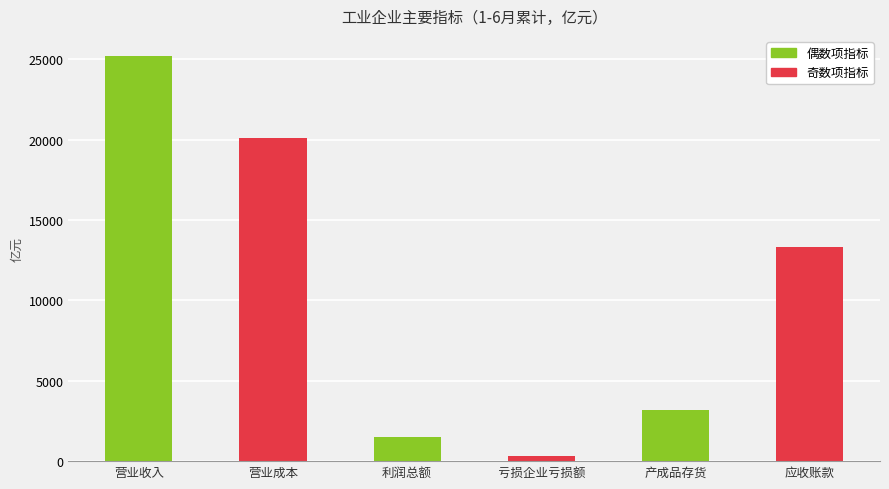

What is the average value?

10592.4